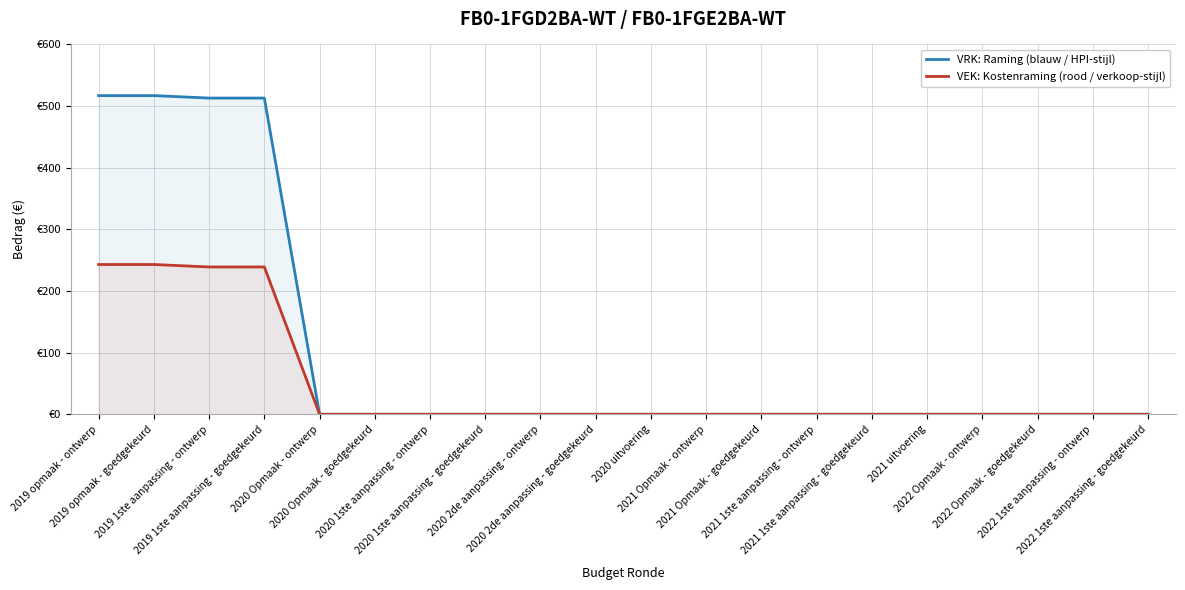

How many lines are shown in the chart?

2